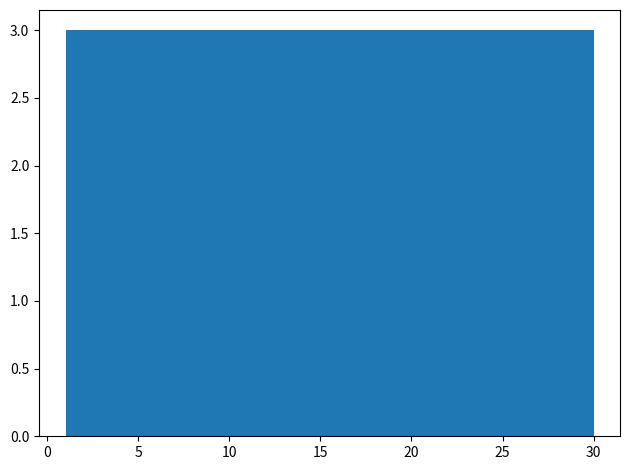

Reading left to right, list every bar in this chart as the range it spans on the x-axis followed by its height. Neither the bar edges nor the heights are printed on the chart, so give them approximately, as read against the axes.

1.0 to 3.9: 3
3.9 to 6.8: 3
6.8 to 9.7: 3
9.7 to 12.6: 3
12.6 to 15.5: 3
15.5 to 18.4: 3
18.4 to 21.3: 3
21.3 to 24.2: 3
24.2 to 27.1: 3
27.1 to 30.0: 3